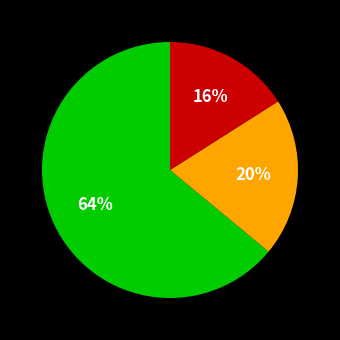

Does any single category account for the majority?

Yes